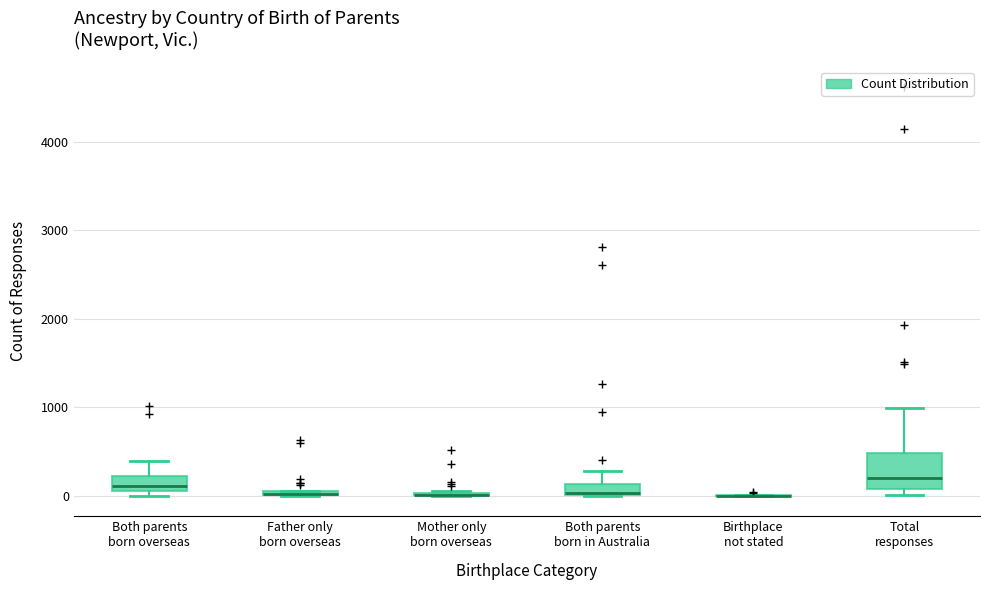

Where is the upper edge of the box for Father only born overseas on the y-axis? The values are not printed on the chart, so give them approximately, as read against the axis.

100